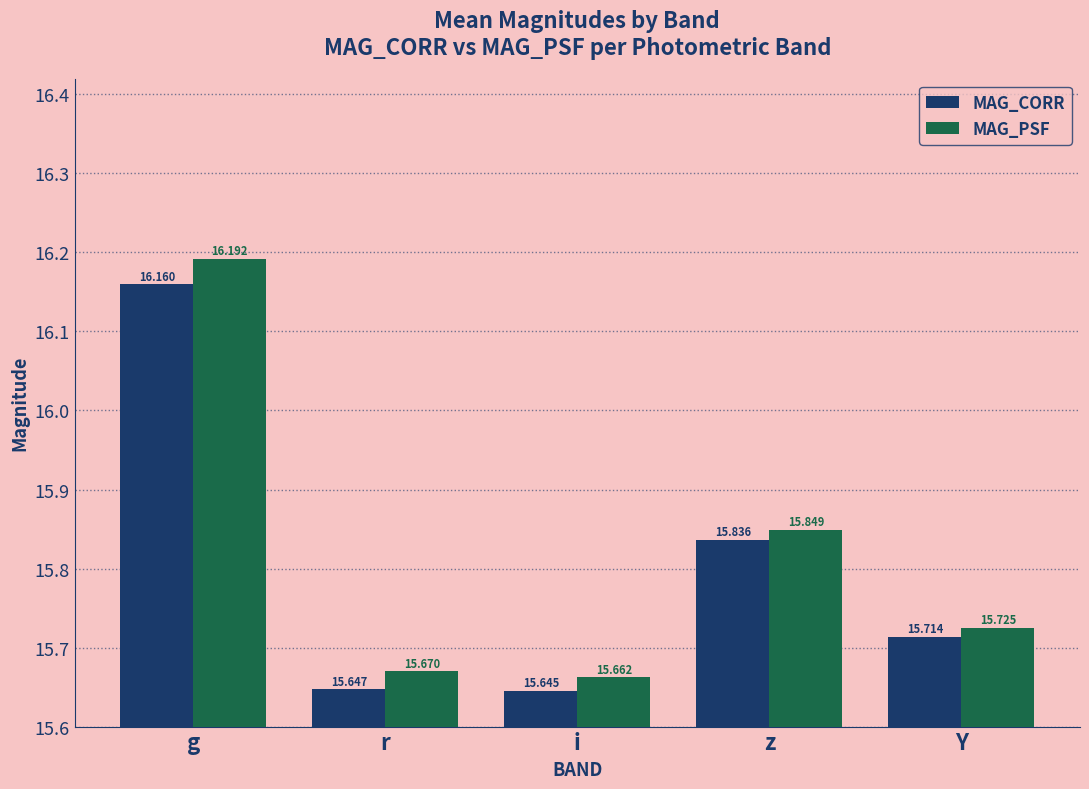

Reading left to right, extract all data points from this chart.

MAG_CORR: g=16.2	r=15.6	i=15.6	z=15.8	Y=15.7
MAG_PSF: g=16.2	r=15.7	i=15.7	z=15.8	Y=15.7